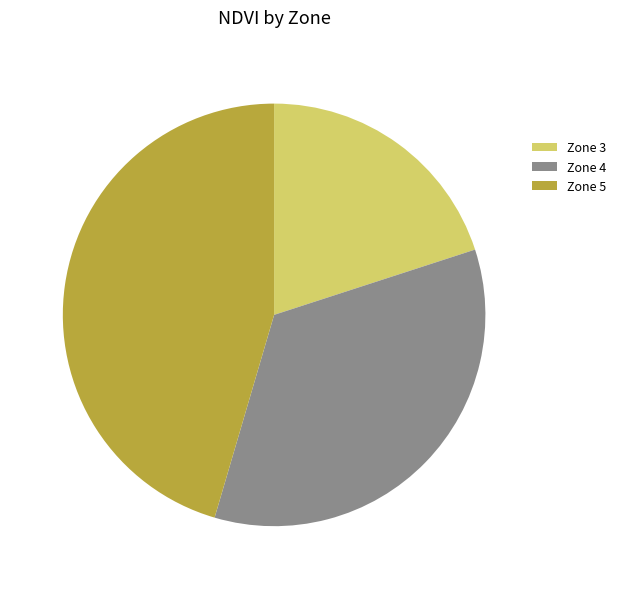

Combined, do Zone 4 and Zone 3 account for over 50%?

Yes